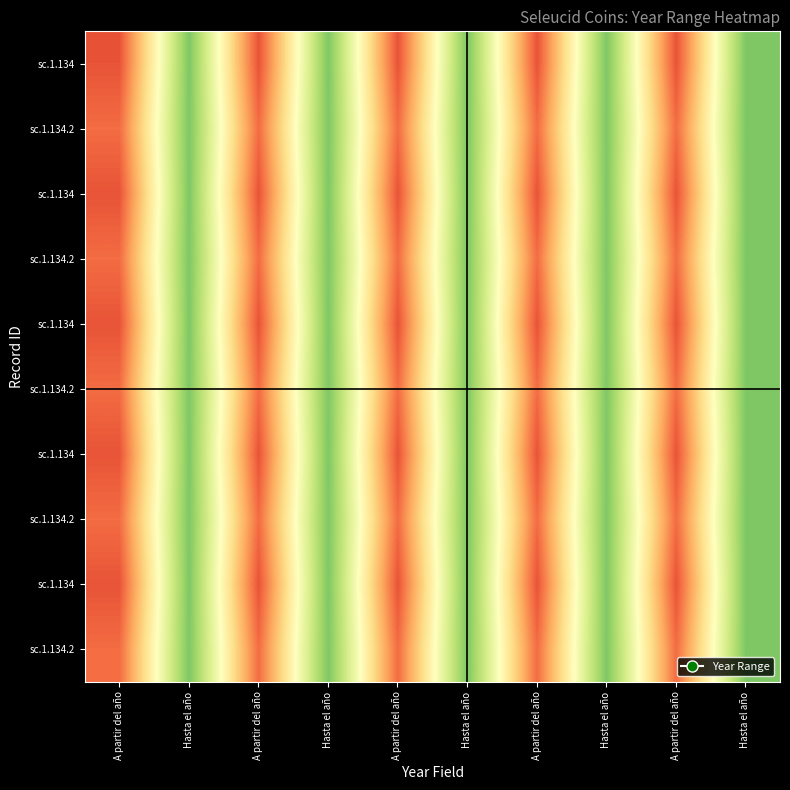

Count the number of categories in the chart.

10